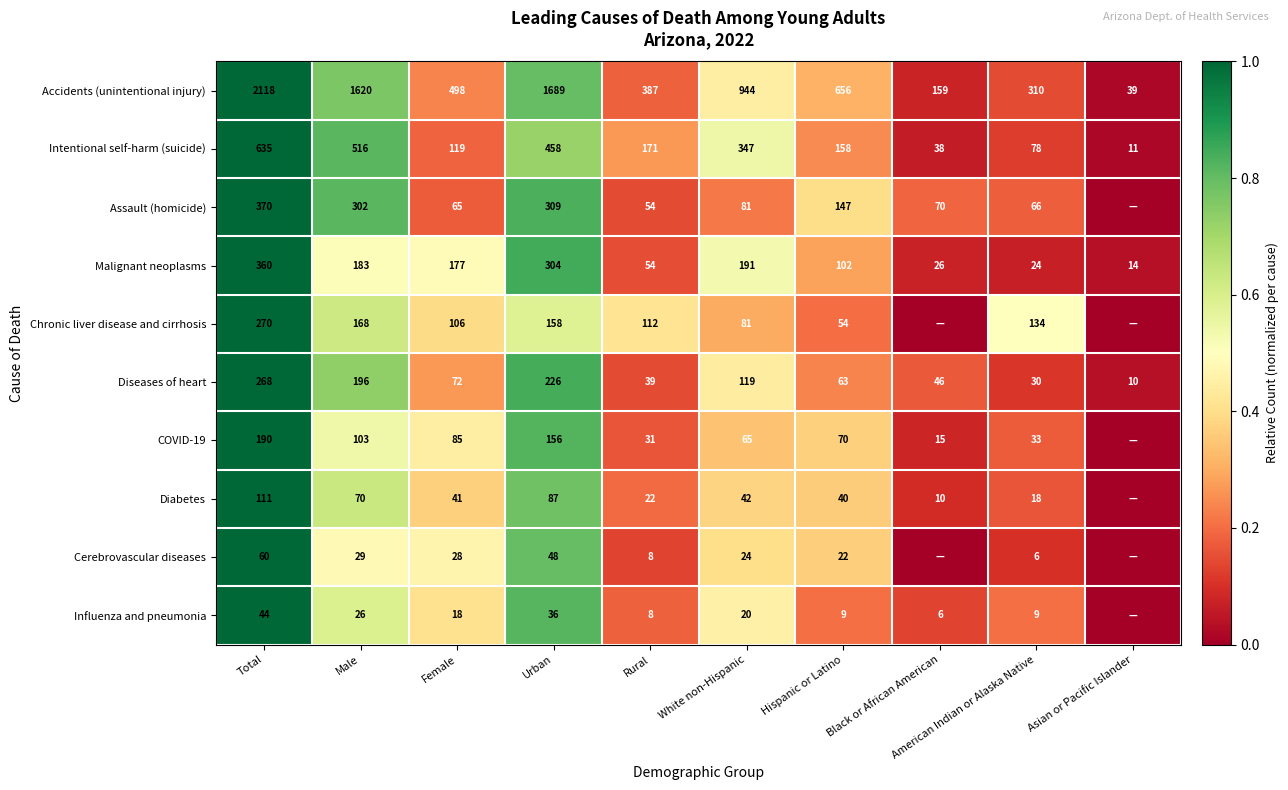

What is the sum of the Intentional self-harm (suicide) values at American Indian or Alaska Native and Total?

713